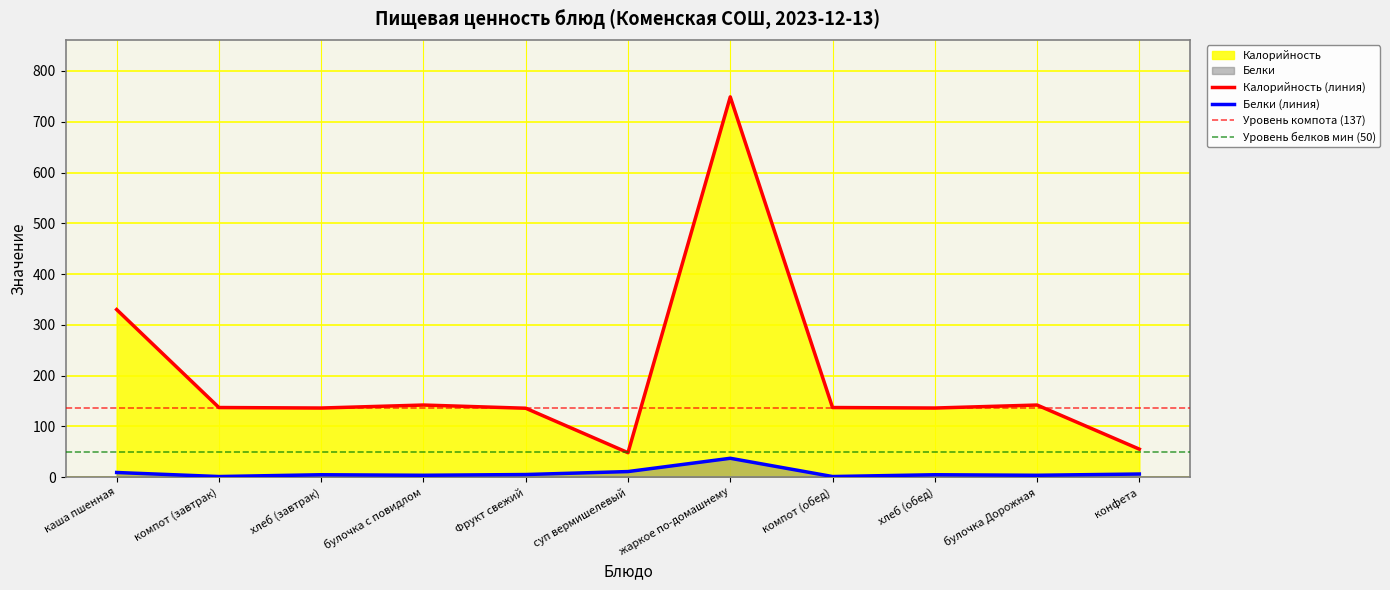

True or false: Белки and Калорийность cross at least once.

False